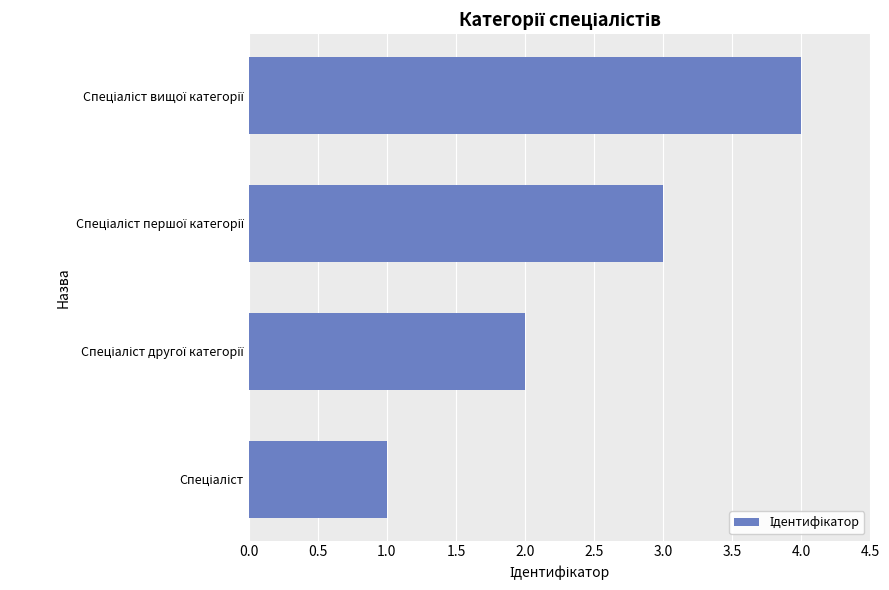

Does the chart contain any negative values?

No